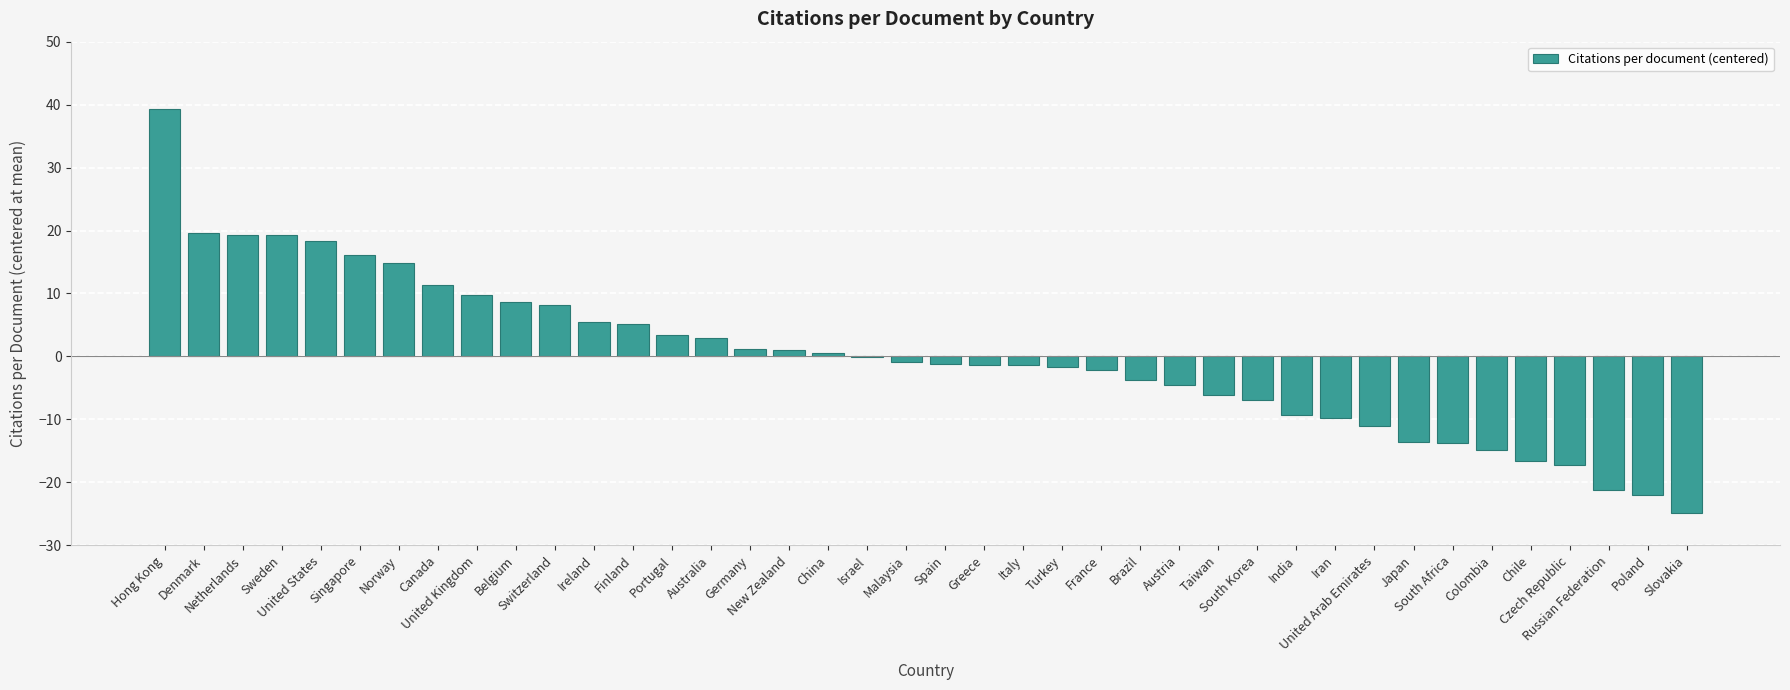

What is the maximum value shown in the chart?

39.4